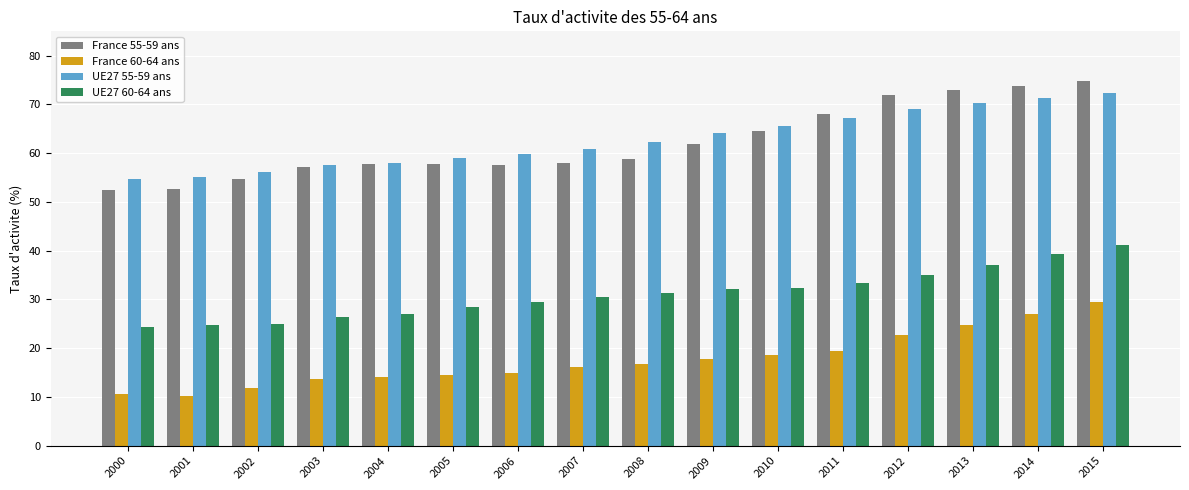

Which category has the highest value in the UE27 60-64 ans series?

2015